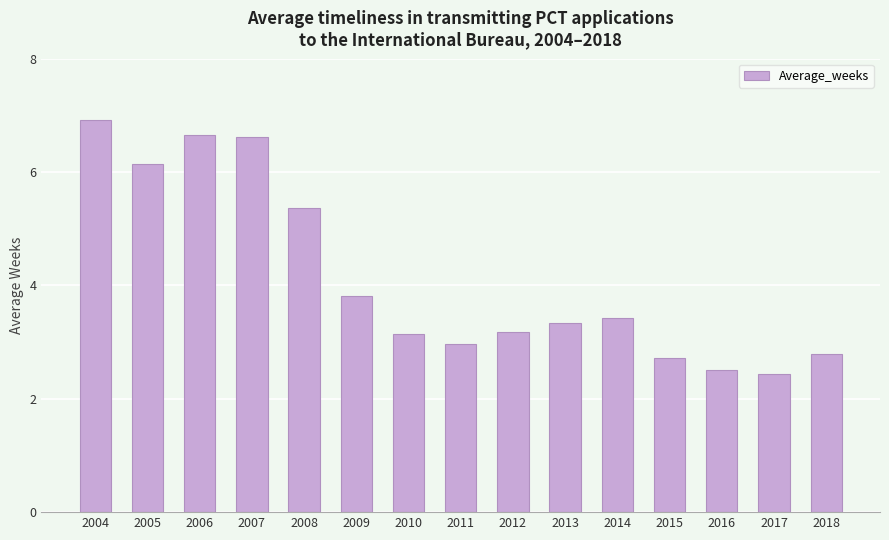

What value does the data have at 2017?

2.4